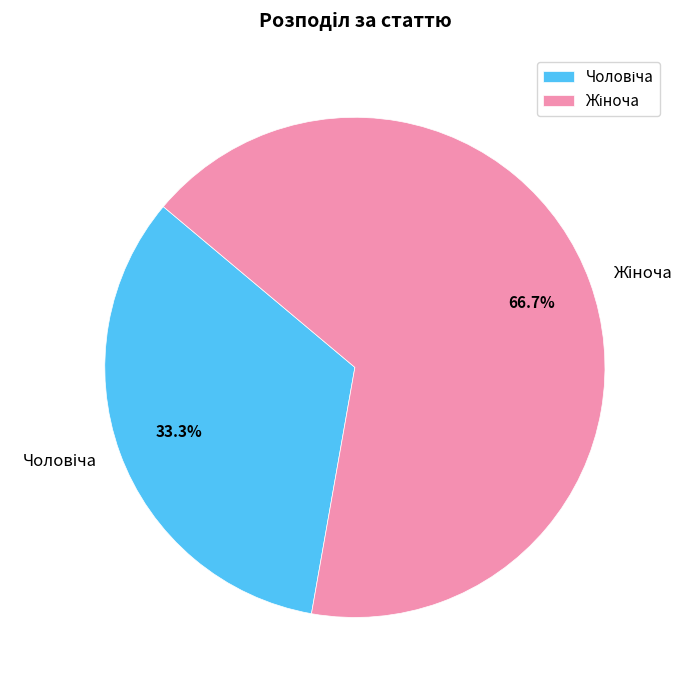

Is there any slice that represents more than half of the pie?

Yes